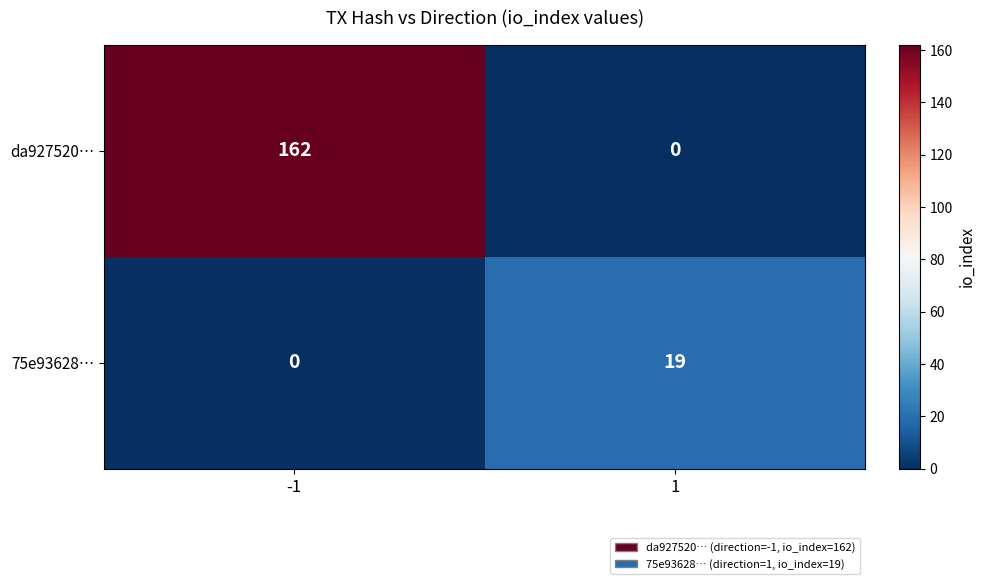

What is the sum of all 75e93628… values?

19